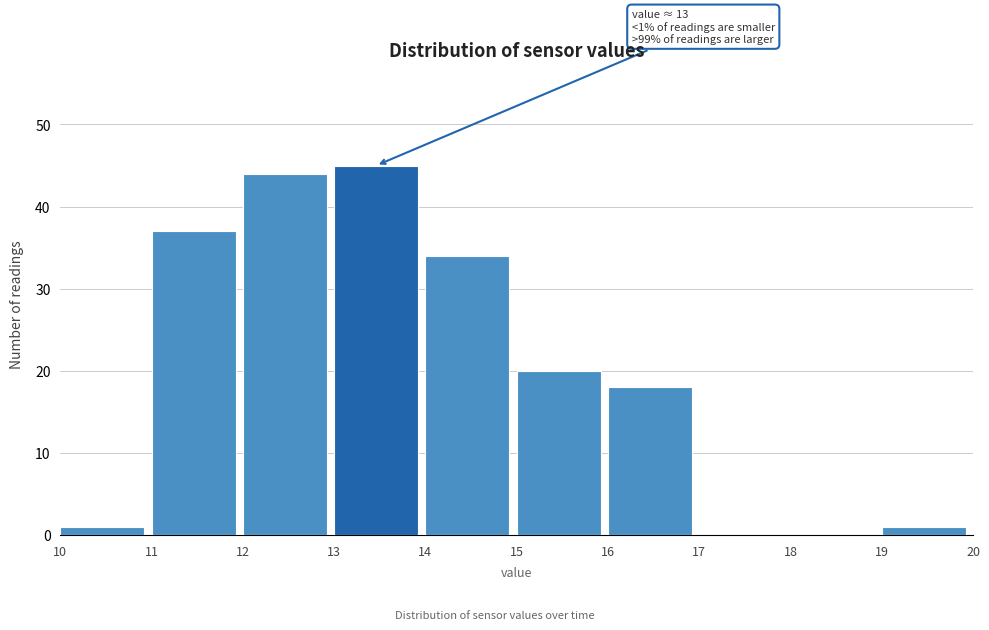

Over which range of the x-axis is the bar tallest?

13 to 14